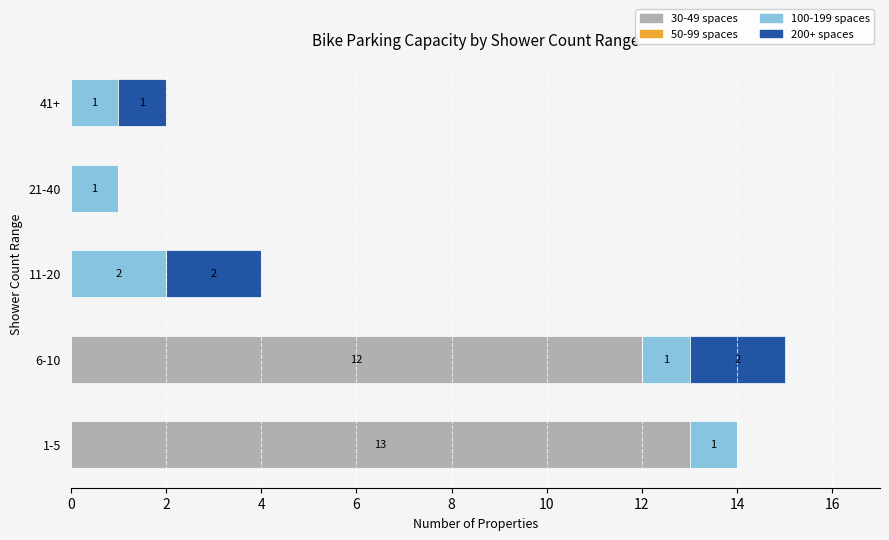

At which label does 30-49 spaces reach its peak?

1-5